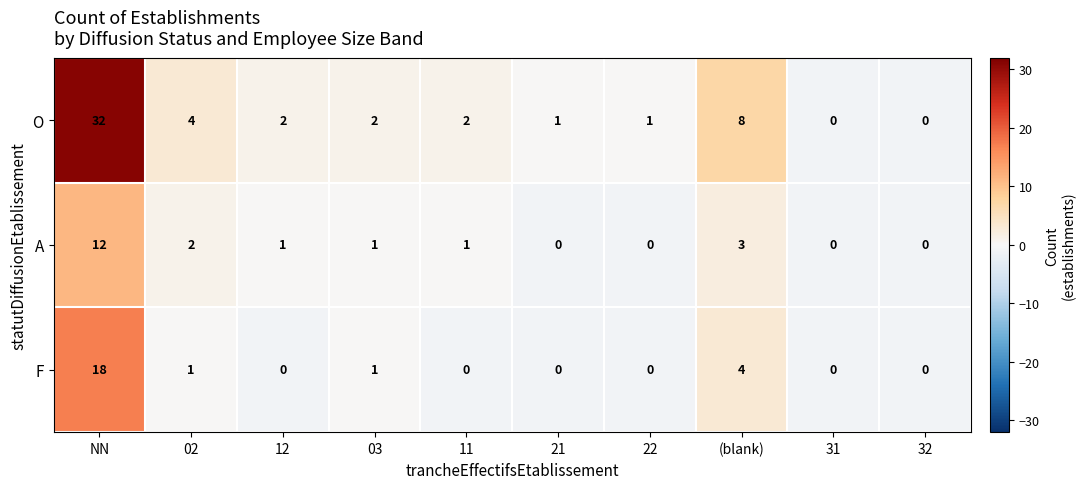

What is the difference between the maximum and second lowest values in the O series?

32